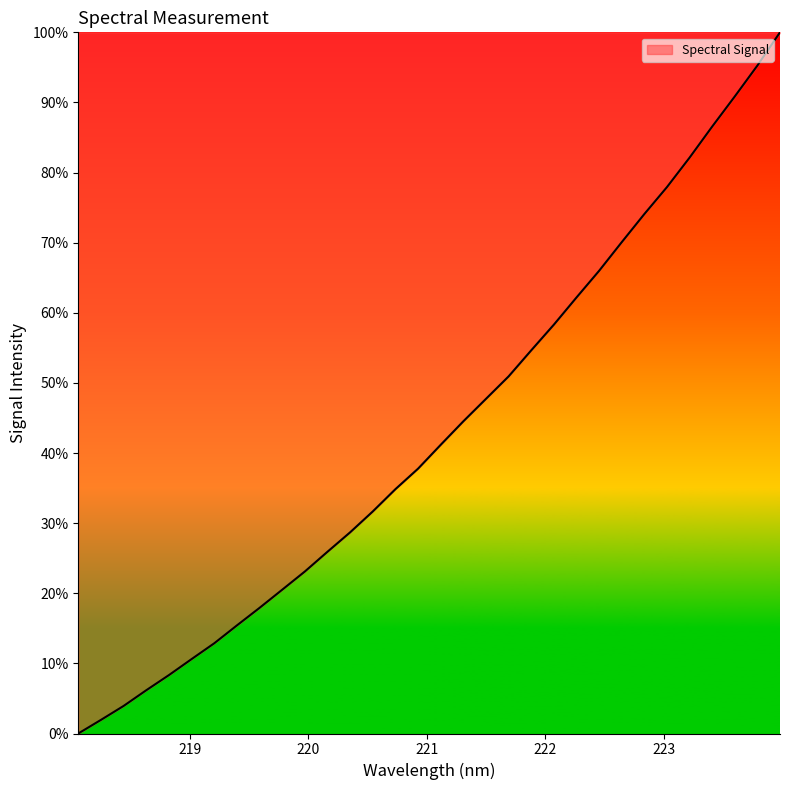

At which label is the value closest to 50?

221.6902